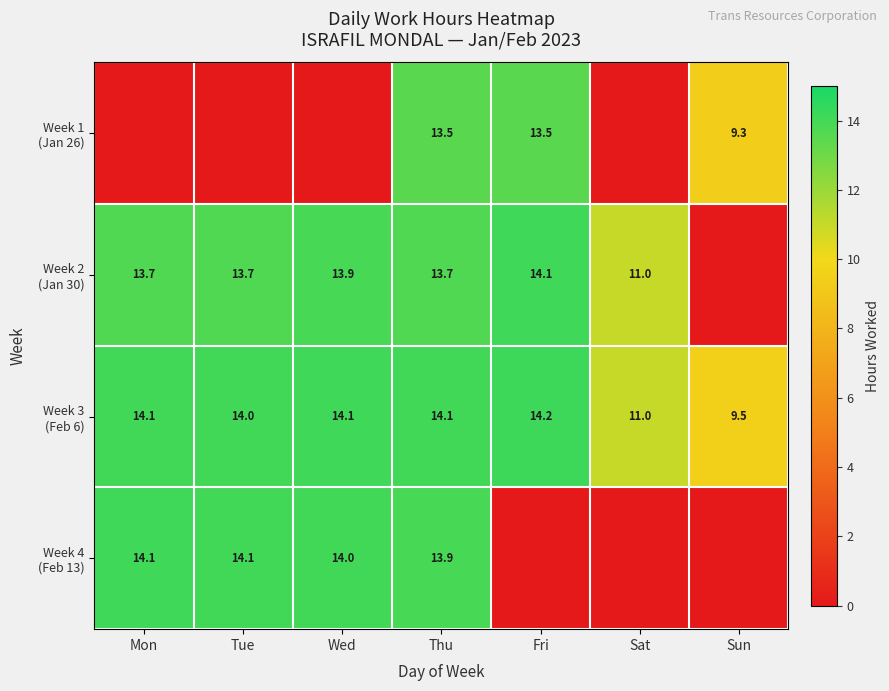

Is it true that Week 3 (Feb 6) equals 22.3 at Fri?

False